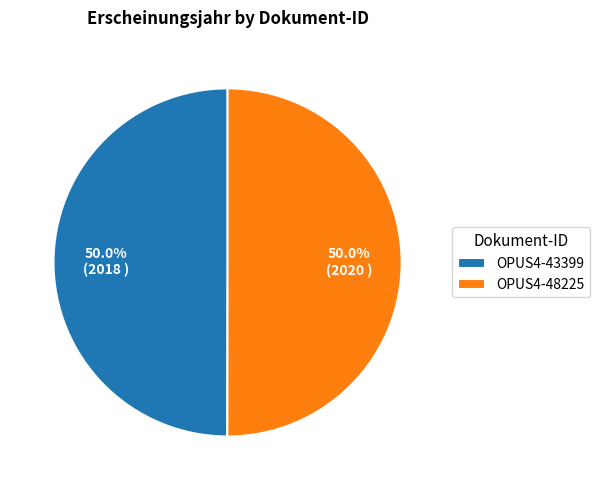

Is the sum of OPUS4-43399 and OPUS4-48225 greater than half?

Yes